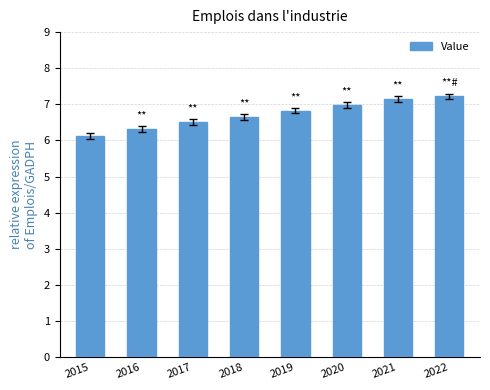

How many series are shown in this chart?

1